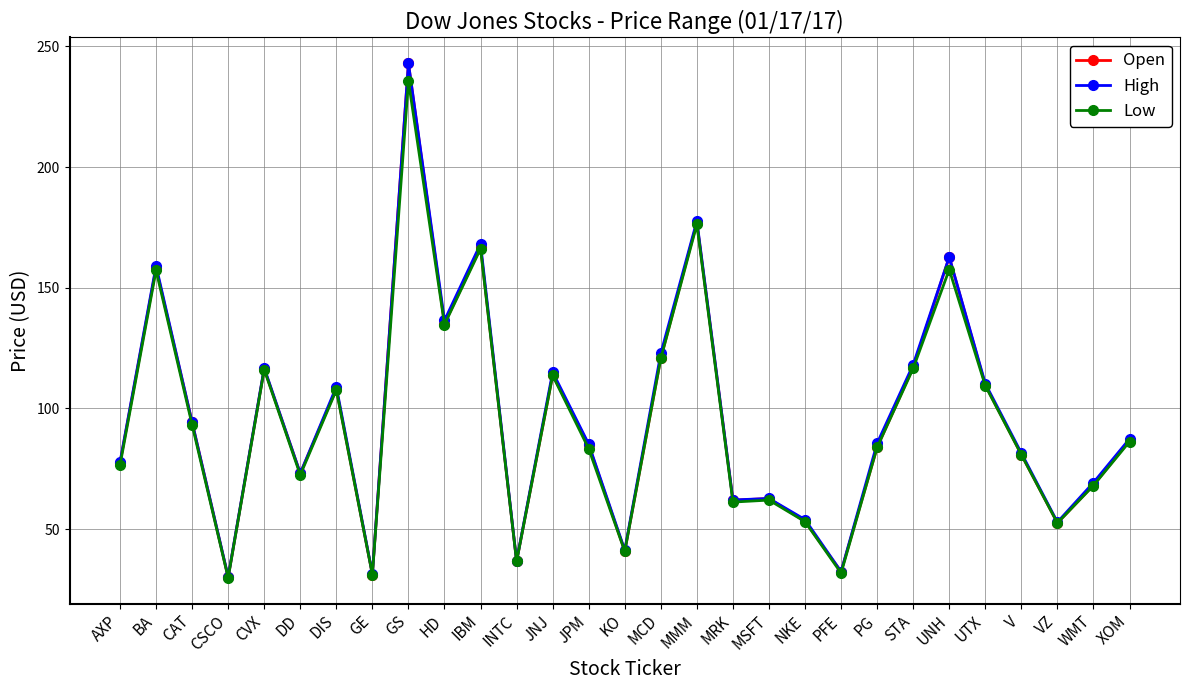

At which category does Low reach its first local valley?

CSCO